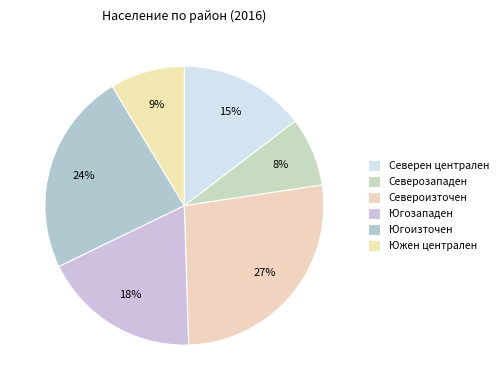

Count the number of slices in the pie.

6